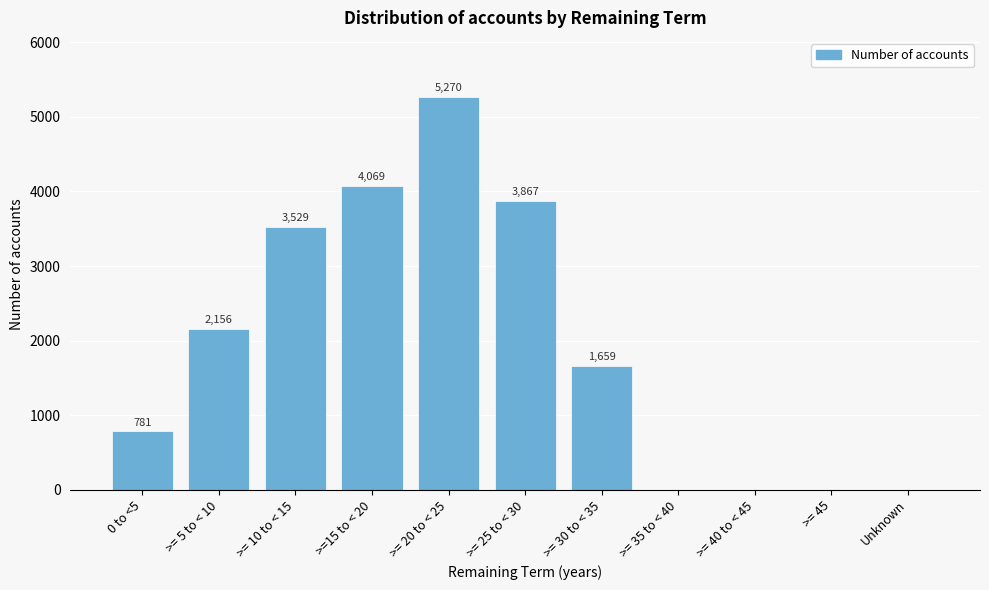

Reading left to right, what are all the values shown in this chart?

0 to <5=781	>= 5 to < 10=2156	>= 10 to < 15=3529	>=15 to < 20=4069	>= 20 to < 25=5270	>= 25 to < 30=3867	>= 30 to < 35=1659	>= 35 to < 40=0	>= 40 to < 45=0	>= 45=0	Unknown=0